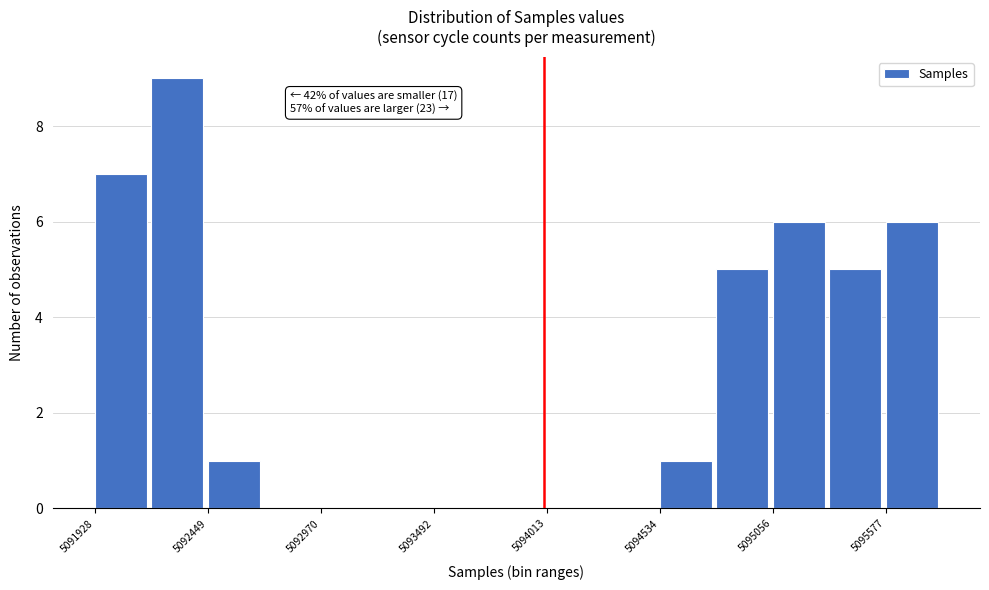

Around what value on the x-axis is the tallest bar? Give the approximate position of its centre, as read against the axis.

5092300